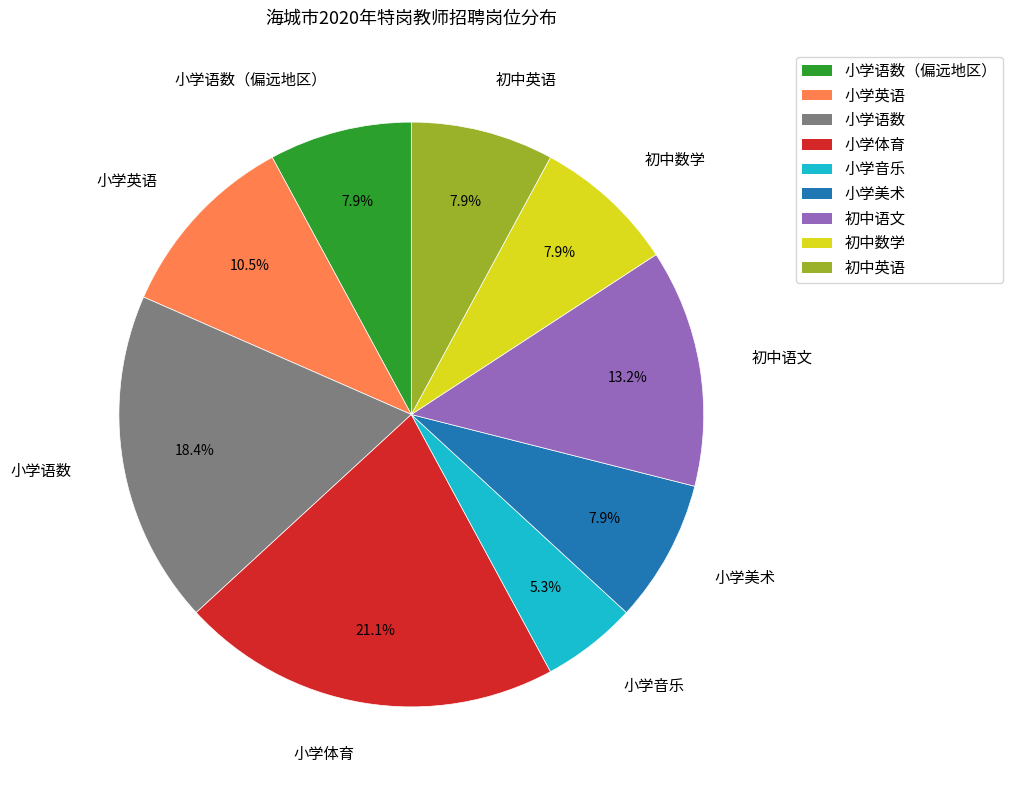

Combined, what portion of the pie is 小学体育 and 小学英语?

31.6%